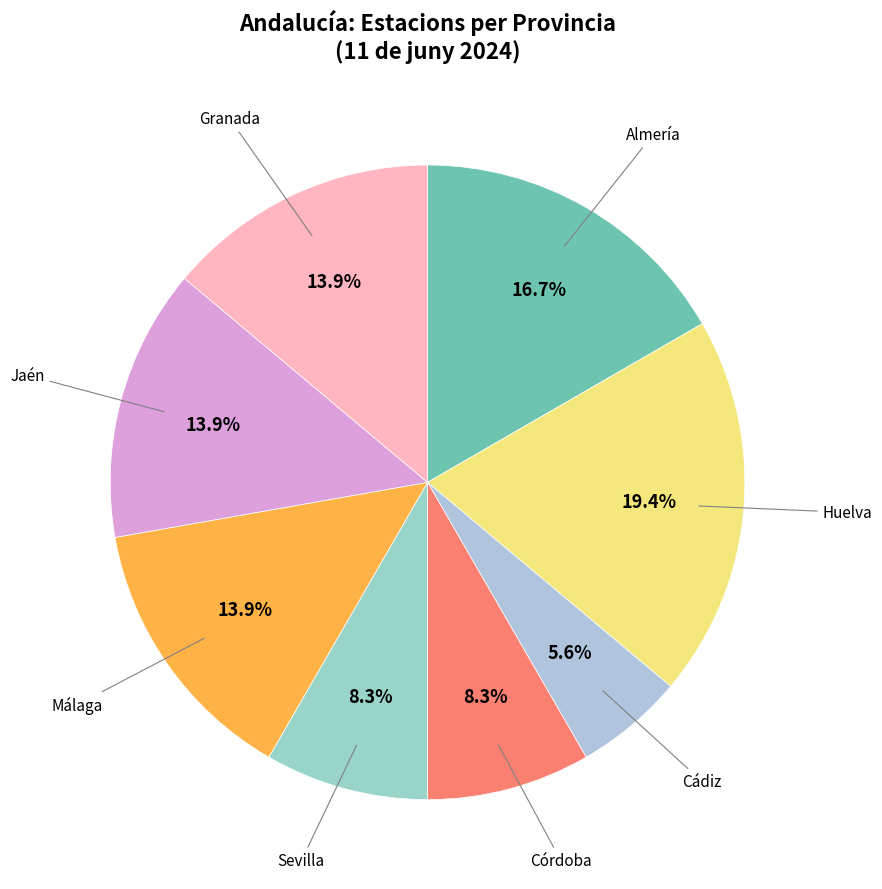

What is the smallest slice in the pie chart?

Cádiz